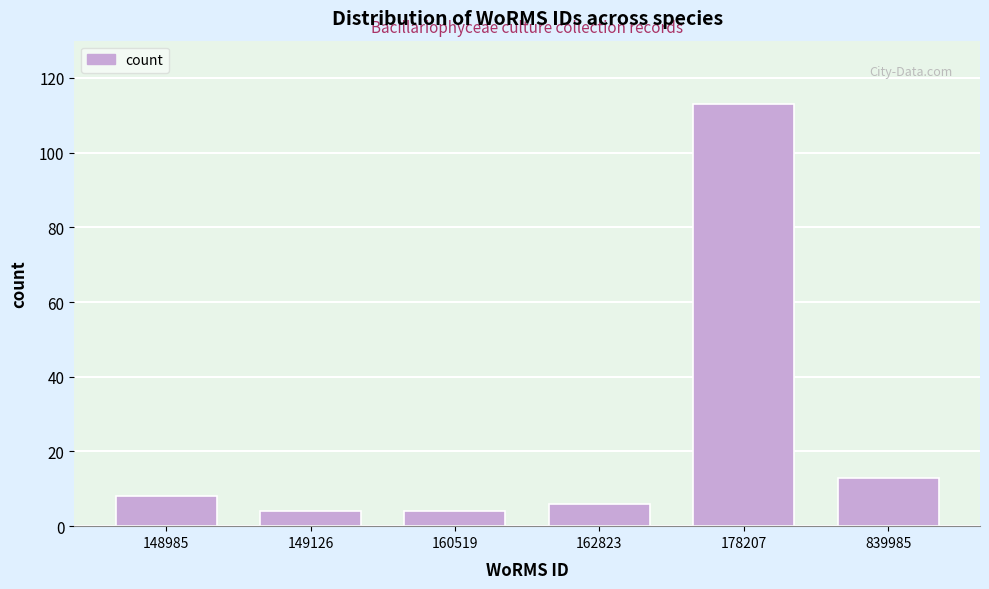

Reading right to left, what are all the values shown in this chart?

839985=13	178207=113	162823=6	160519=4	149126=4	148985=8